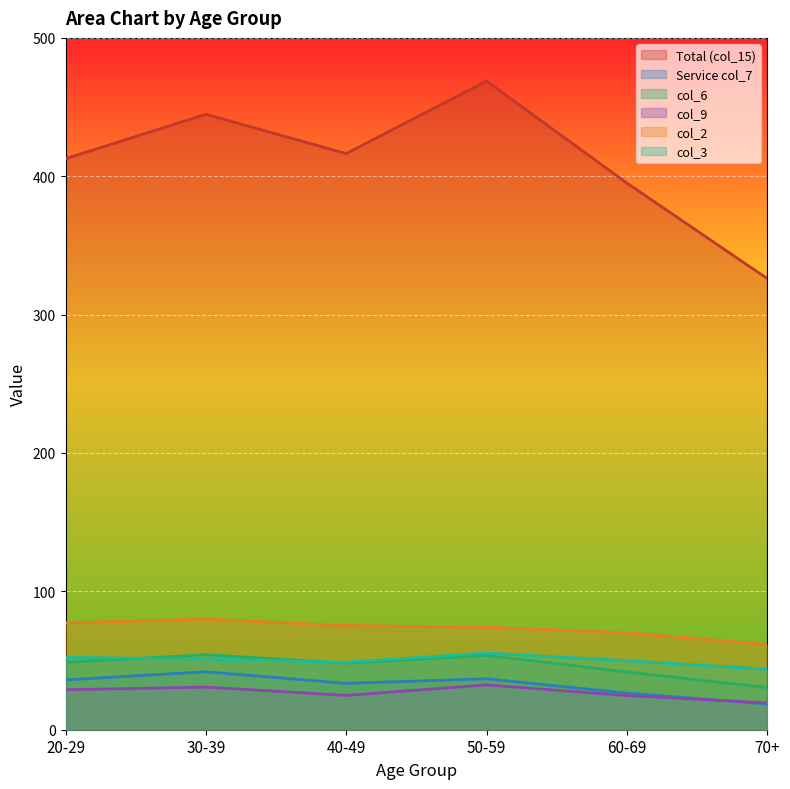

At which label does col_3 reach its minimum?

70+